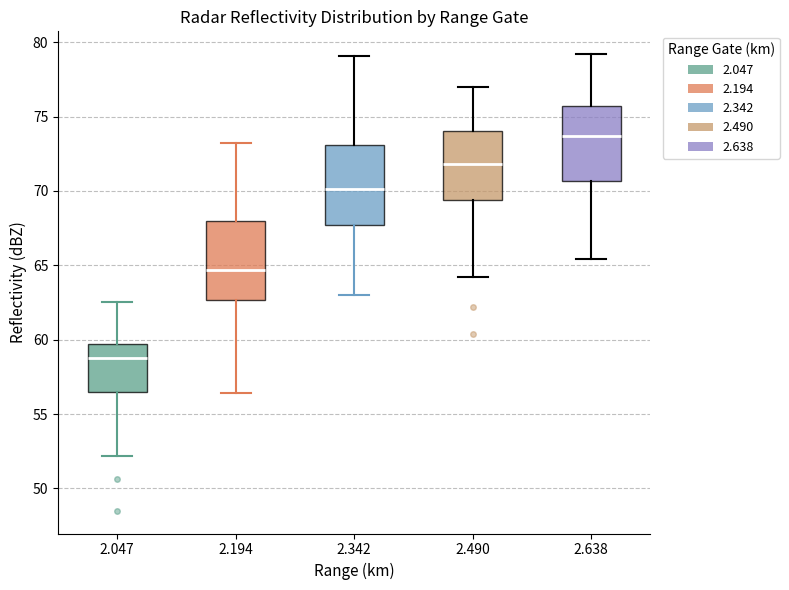

Reading left to right, transcribe this box plot: for each box, give where its median line is, the range the box spans, and where its two whiskers end, as read against the y-axis. The values are not printed on the chart, so give them approximately, as read against the axis.

2.047: median 59.0, box 56.5 to 59.5, whiskers 52.0 to 62.5
2.194: median 64.5, box 62.5 to 68.0, whiskers 56.5 to 73.0
2.342: median 70.0, box 67.5 to 73.0, whiskers 63.0 to 79.0
2.490: median 72.0, box 69.5 to 74.0, whiskers 64.0 to 77.0
2.638: median 73.5, box 70.5 to 75.5, whiskers 65.5 to 79.0